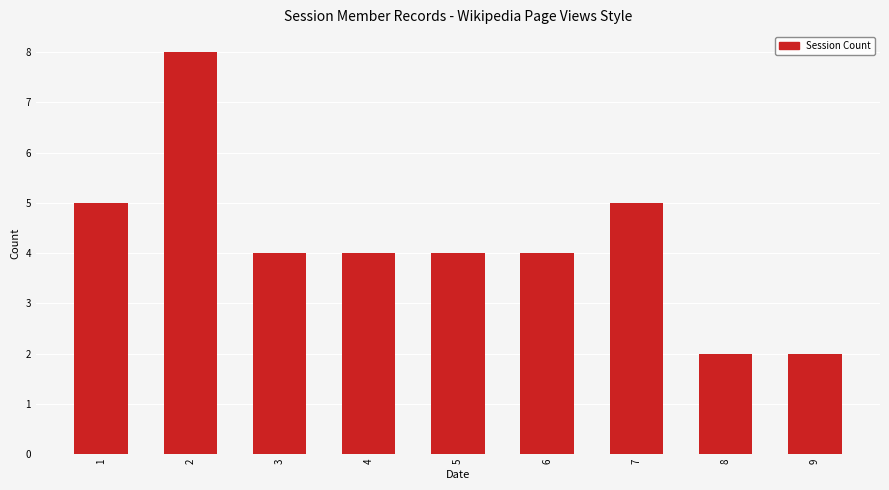

Reading right to left, list all the values displayed in this chart.

2	2	5	4	4	4	4	8	5